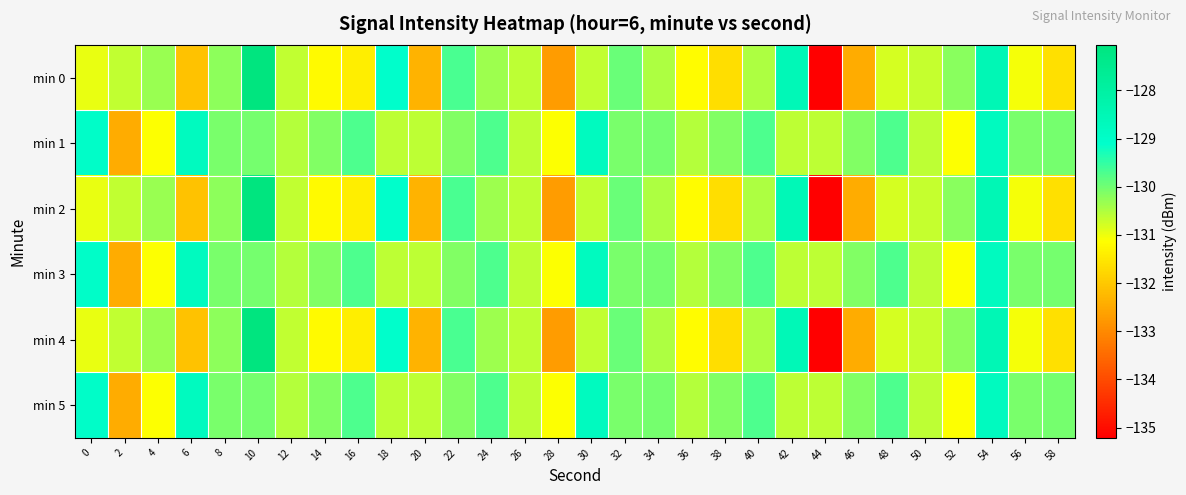

Which series changed the most between 10 and 14?

min 0